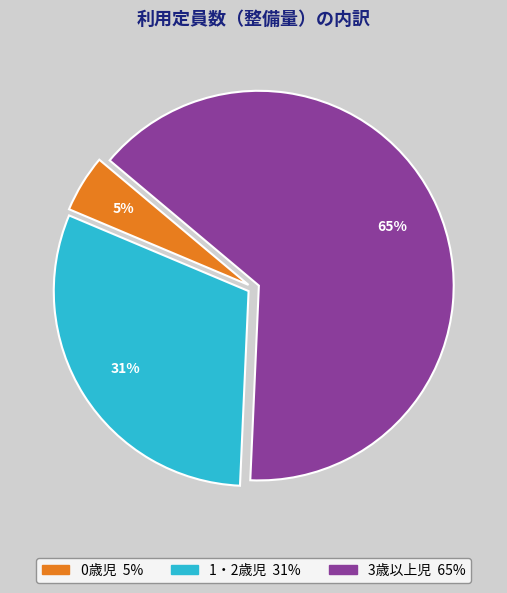

To the nearest percent, what portion does 0歳児 represent?

5%